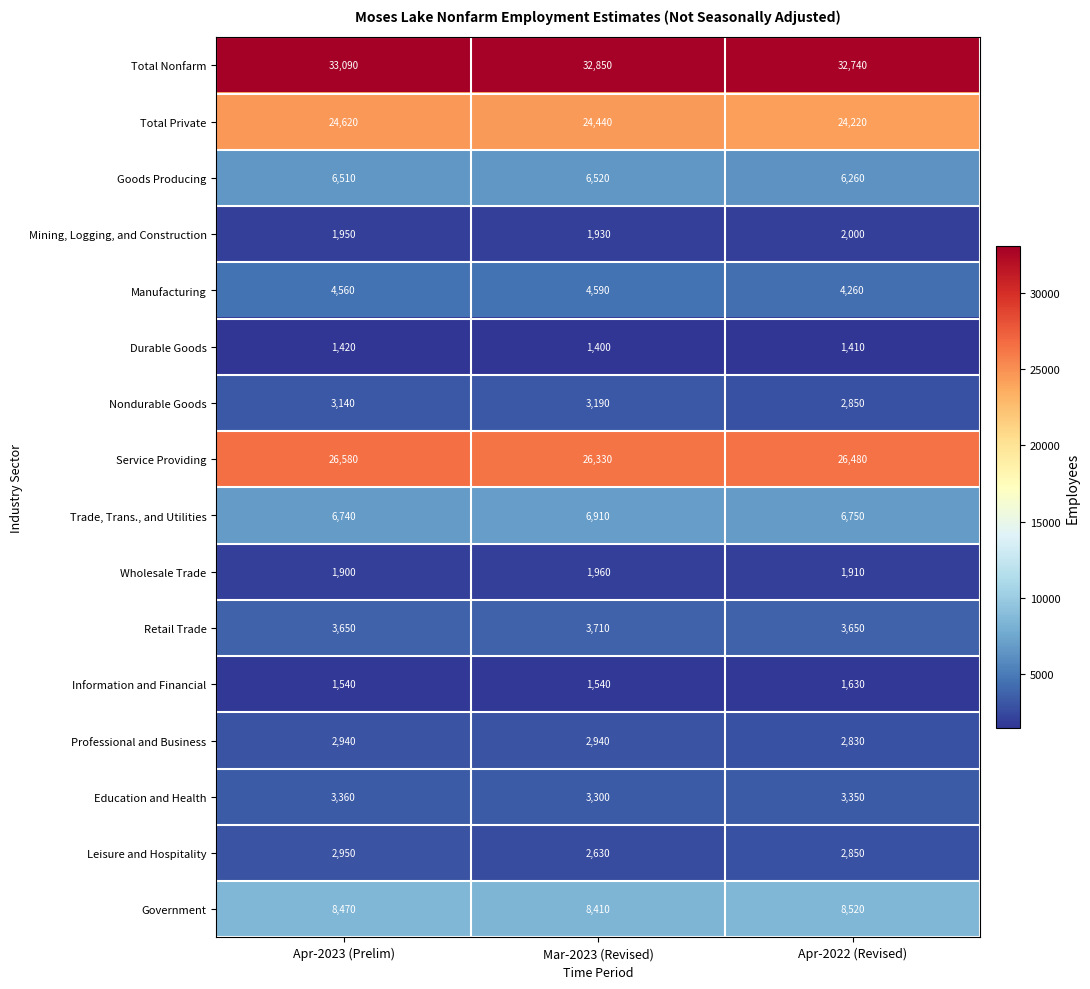

Is it true that Trade, Trans., and Utilities equals 6910 at Mar-2023 (Revised)?

True